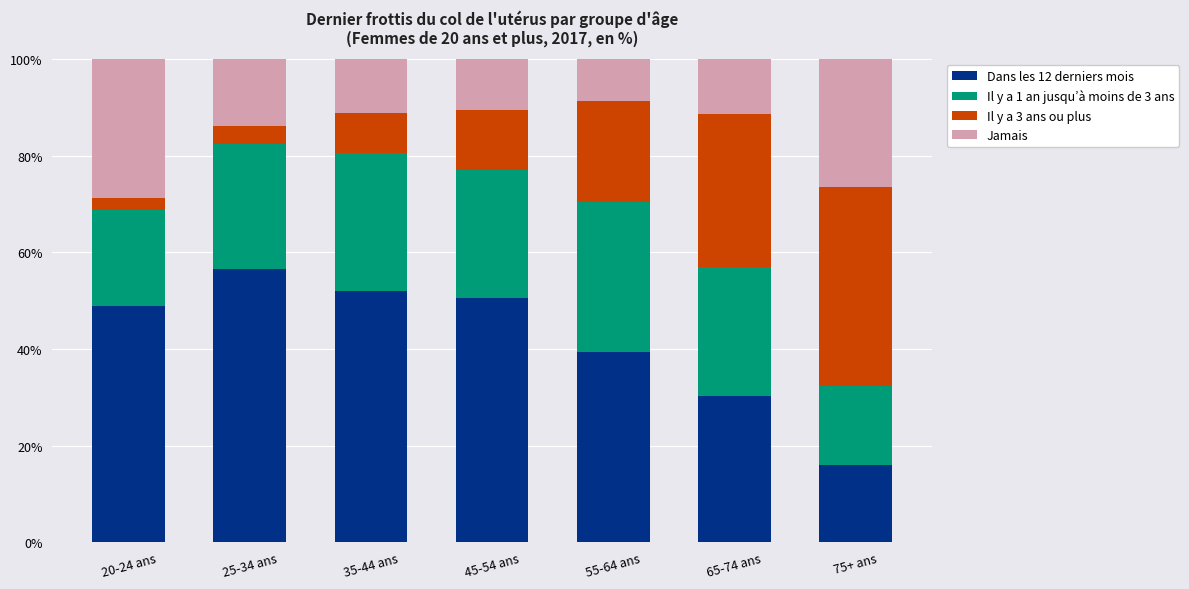

How many bars are there in total?

7